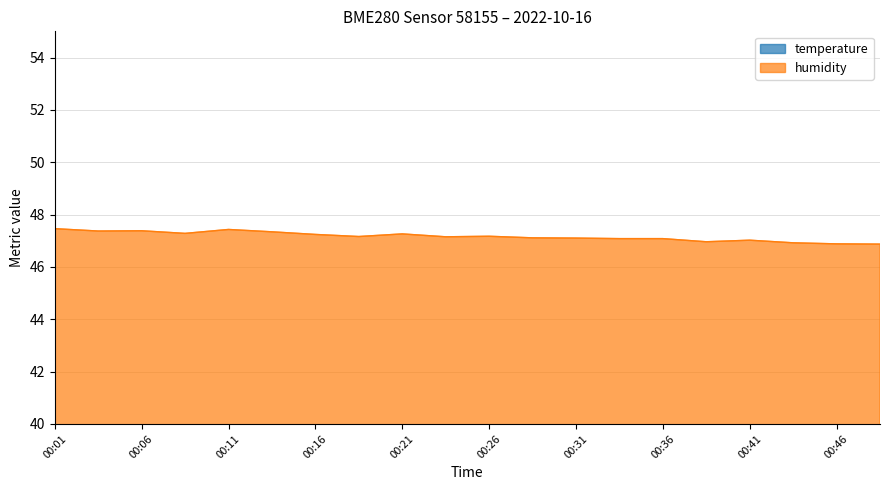

Which series has the widest spread of values?

humidity